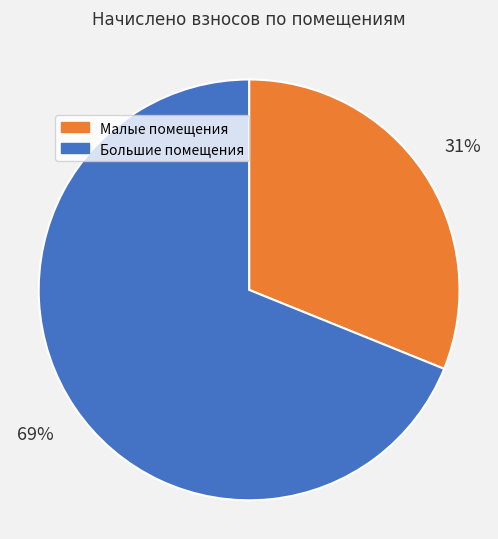

To the nearest percent, what is the difference between the largest and smallest slice percentages?

38%